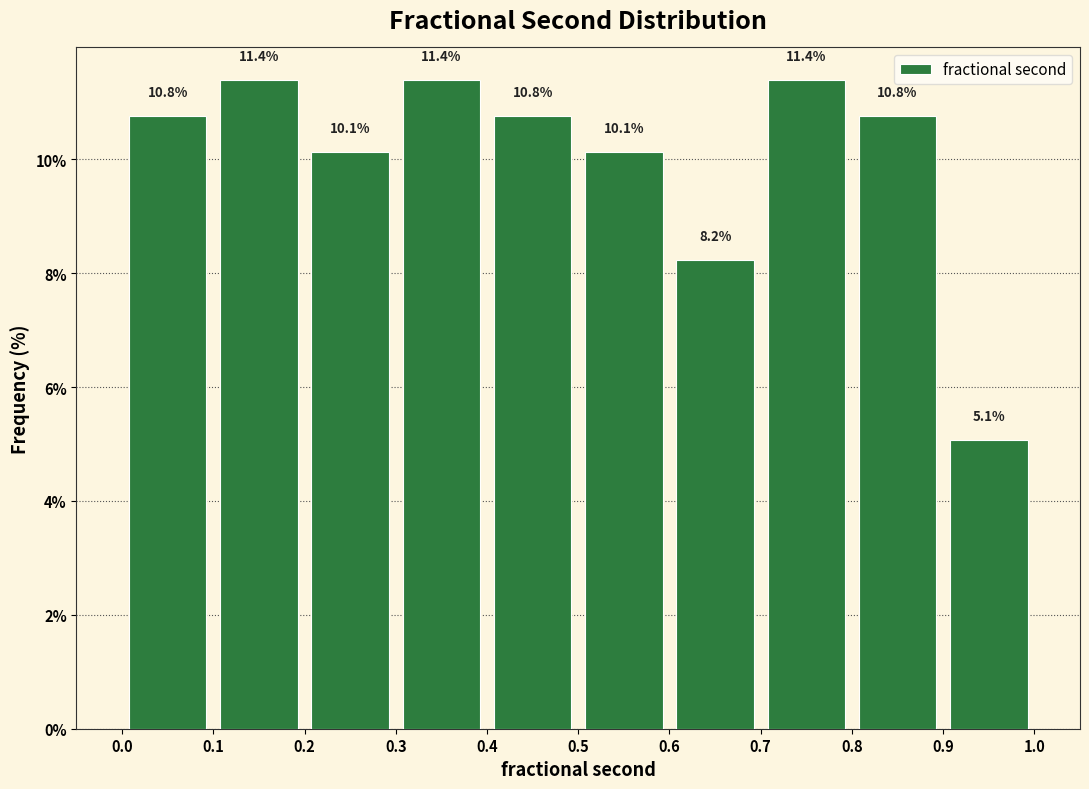

Reading left to right, transcribe this chart: for each bar, give the range it covers on the x-axis and its height.

0.0 to 0.1: 10.8
0.1 to 0.2: 11.4
0.2 to 0.3: 10.1
0.3 to 0.4: 11.4
0.4 to 0.5: 10.8
0.5 to 0.6: 10.1
0.6 to 0.7: 8.2
0.7 to 0.8: 11.4
0.8 to 0.9: 10.8
0.9 to 1.0: 5.1